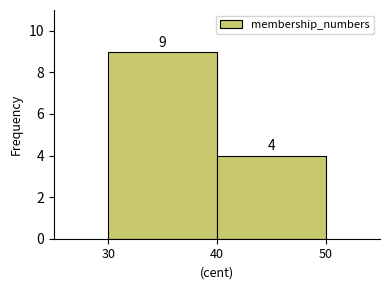

How tall is the bar that spans 40 to 50 on the x-axis?

4